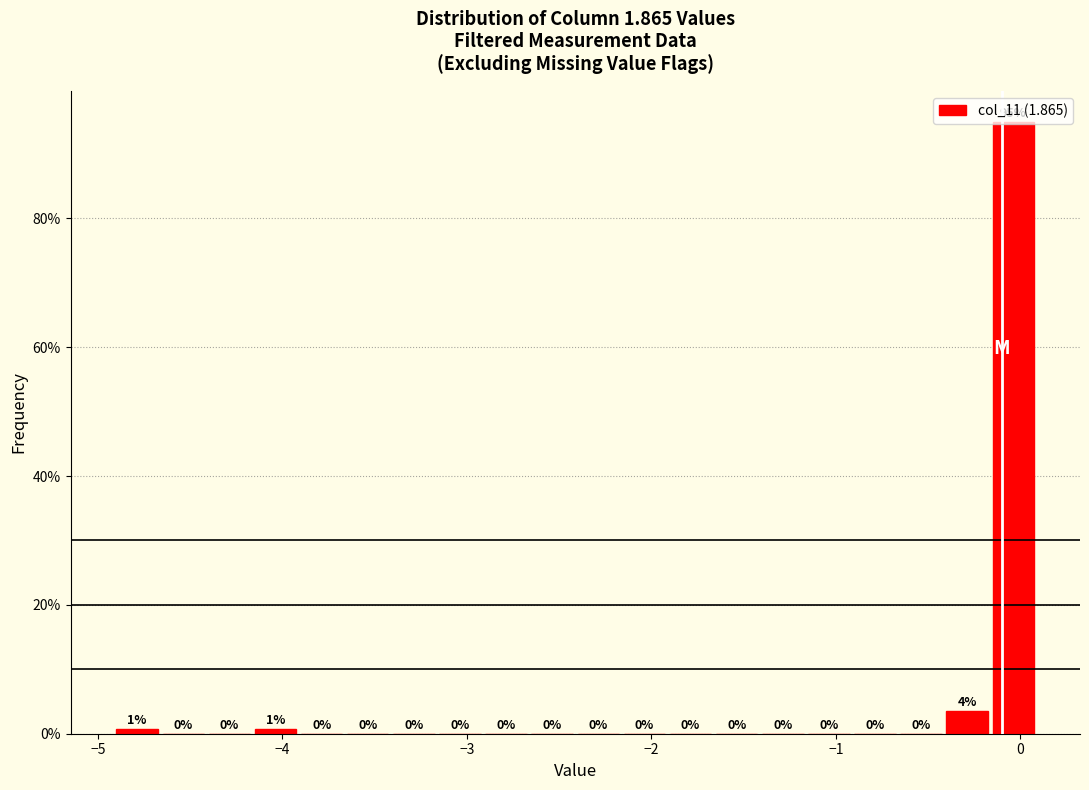

Around what value on the x-axis is the tallest bar? Give the approximate position of its centre, as read against the axis.

0.0